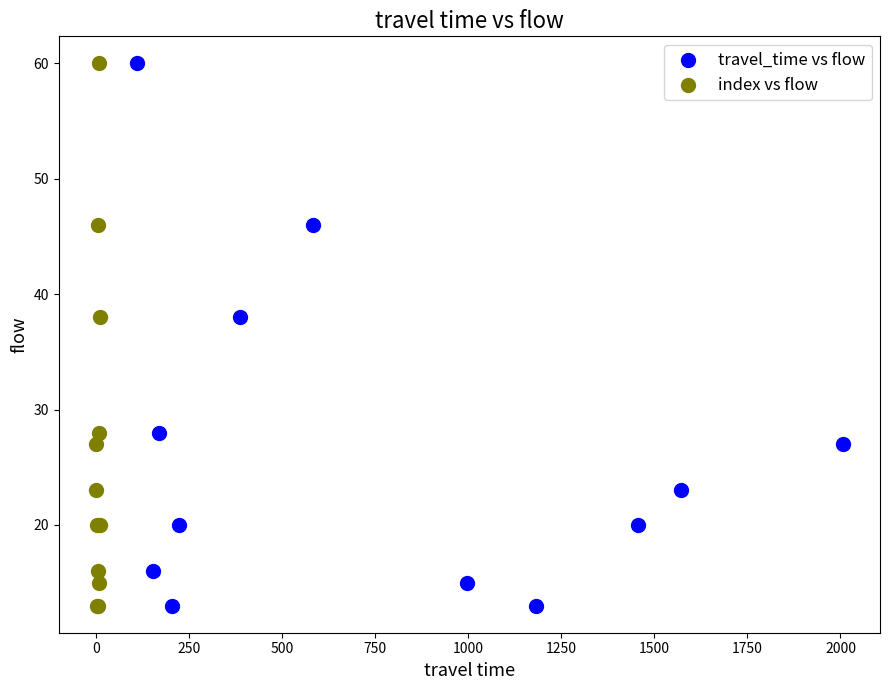

What are all the series names shown in the legend?

travel_time vs flow, index vs flow